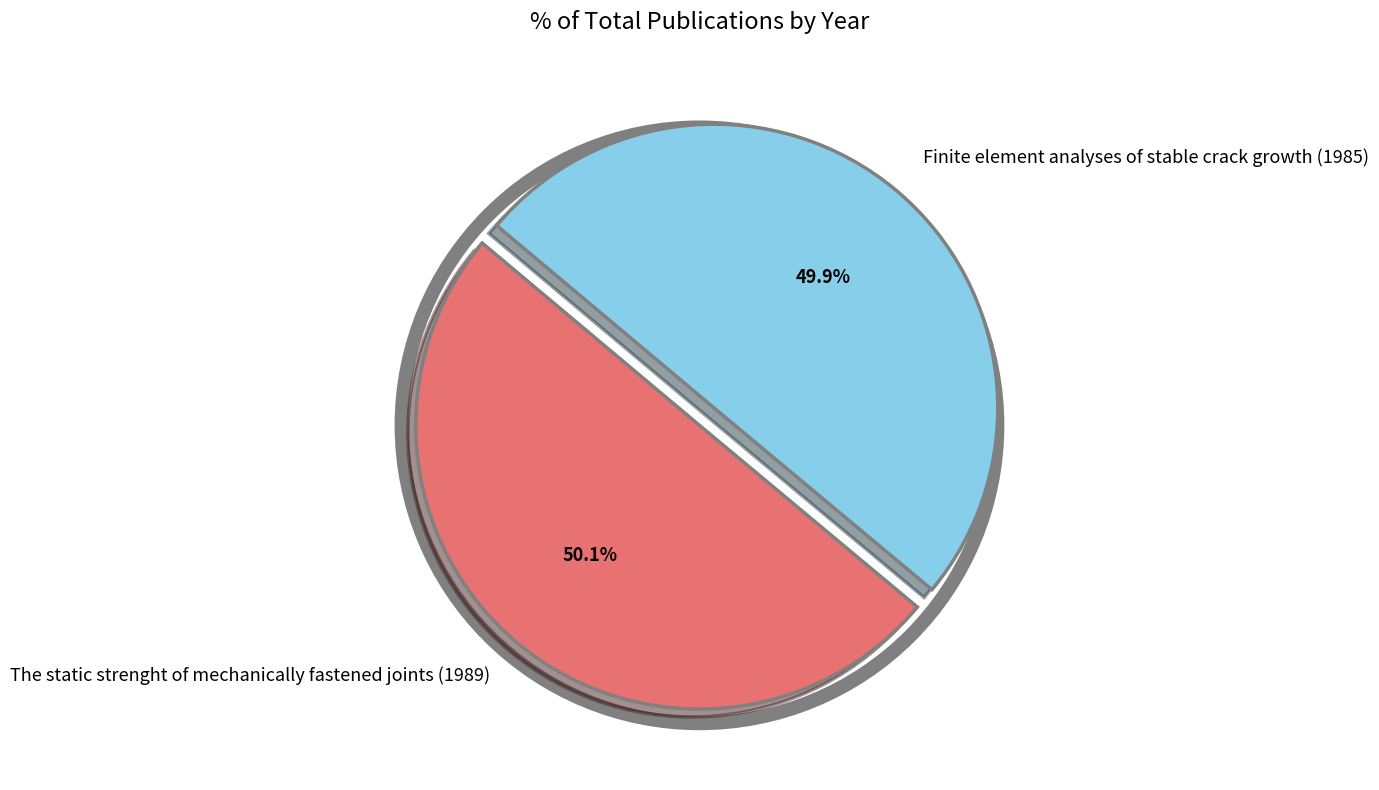

What is the ratio of the value at The static strenght of mechanically fastened joints (1989) to the value at Finite element analyses of stable crack growth (1985)?

1.0